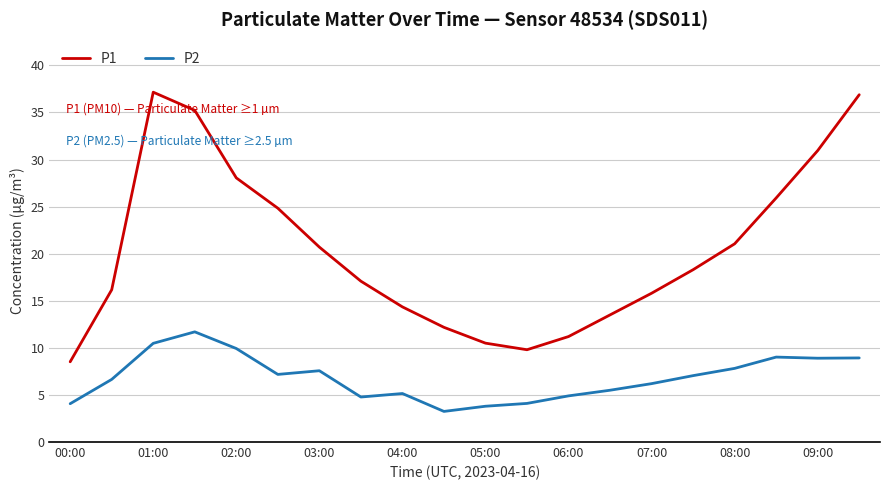

Which series has the largest total across all categories?

P1